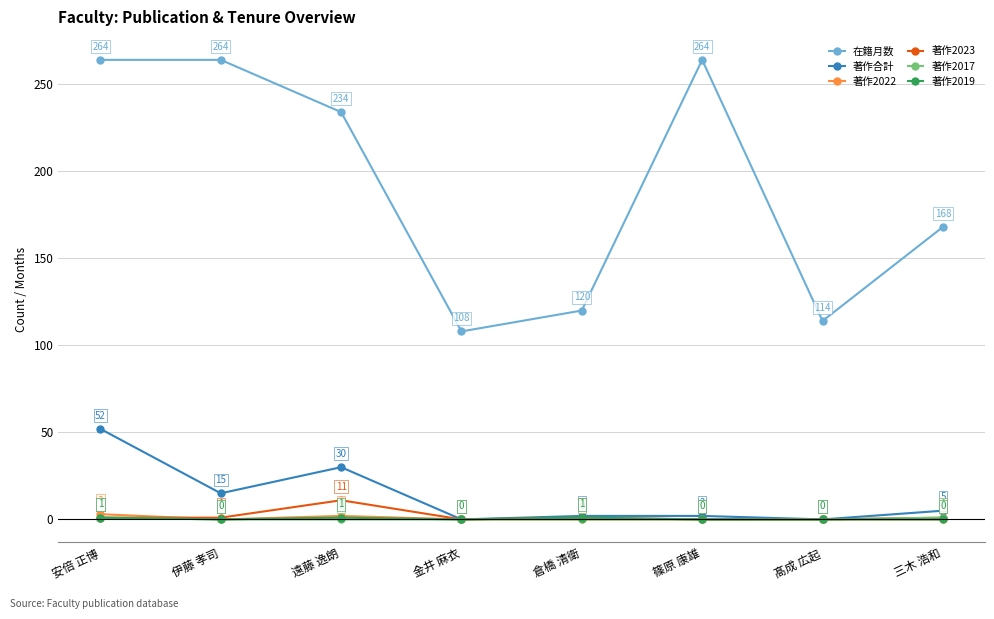

What is the label of the 6th point from the left?

篠原 康雄